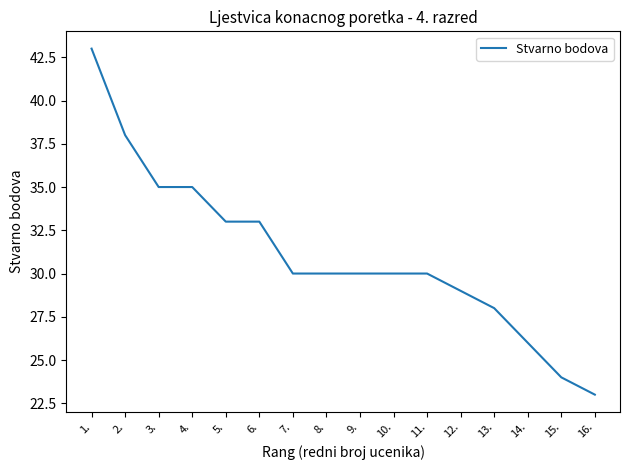

What is the average value?

31